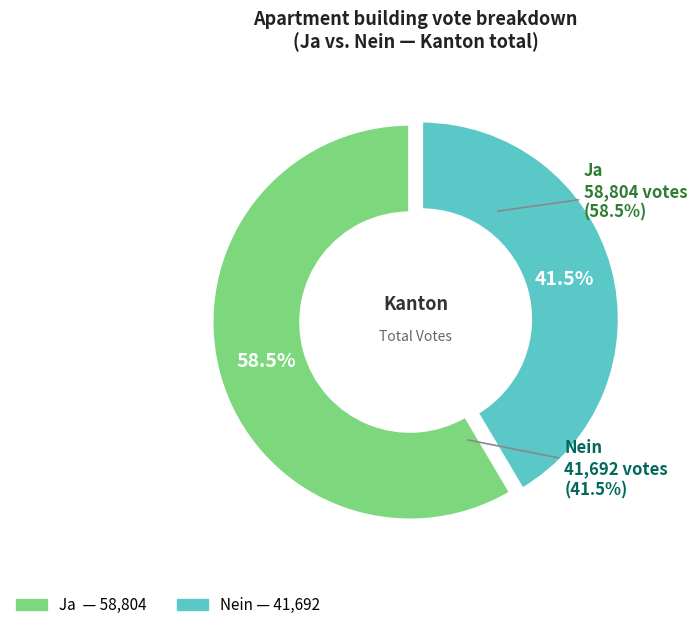

How many segments does this pie chart have?

2